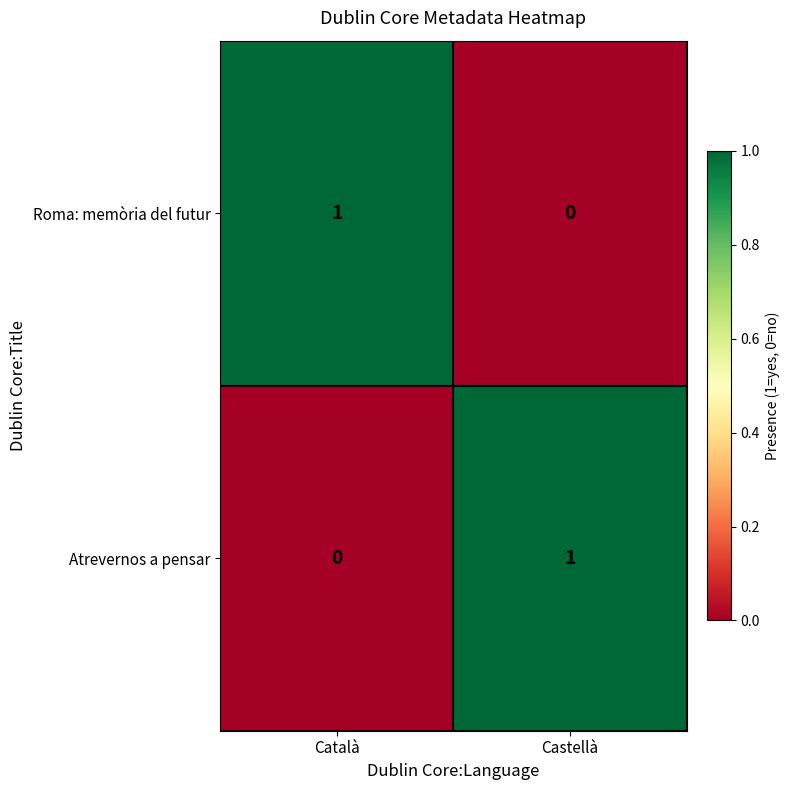

Where is Atrevernos a pensar nearest to the value 0?

Català